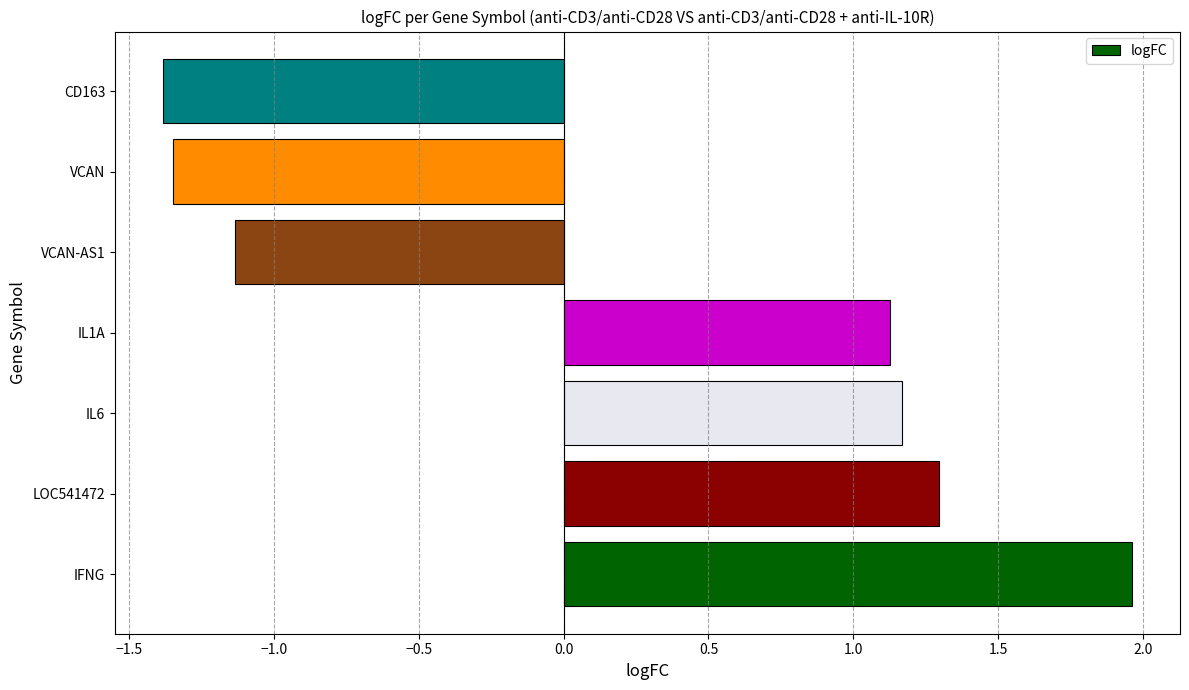

Which label corresponds to the largest value in the chart?

IFNG